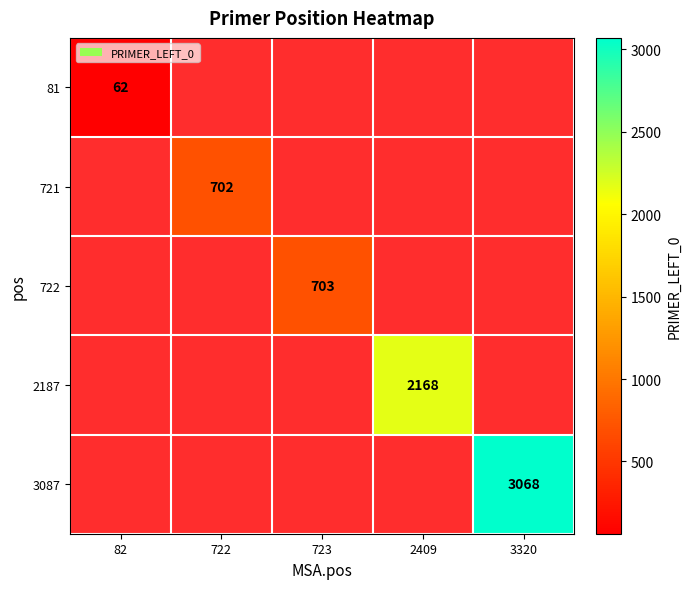

True or false: 81 has a value of 62 at 82.

True